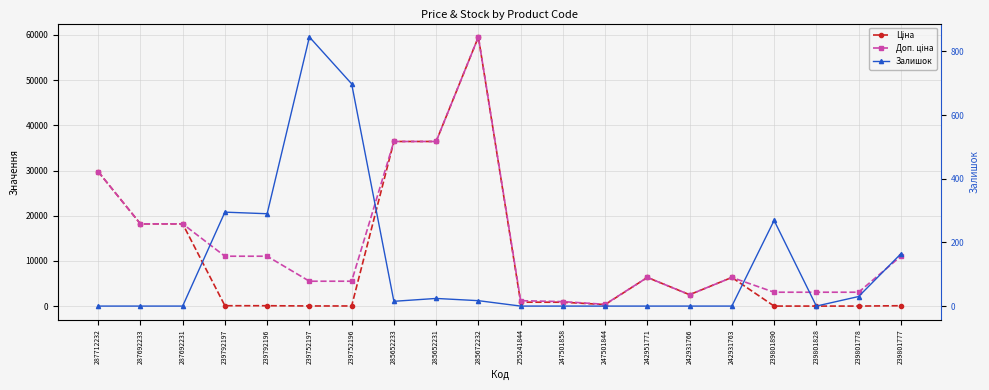

Is it true that Ціна equals 655.7 at 247501844?

False